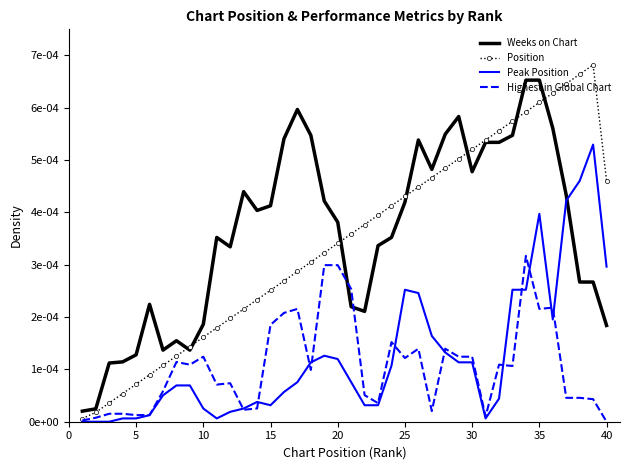

In Weeks on Chart, how many points are lower than both neighbors (excluding endpoints)?

7